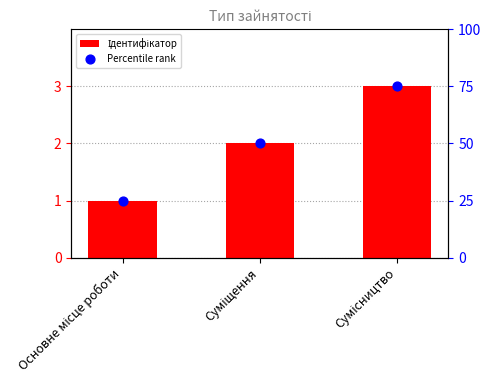

Which series has the widest spread of Y values?

Percentile rank